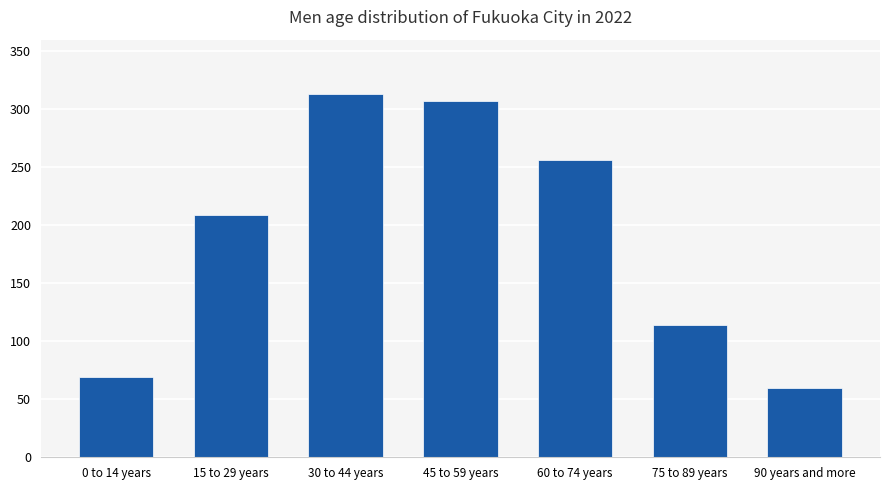

Reading right to left, what are all the values shown in this chart?

90 years and more=59500	75 to 89 years=114300	60 to 74 years=256300	45 to 59 years=307500	30 to 44 years=313200	15 to 29 years=209100	0 to 14 years=69200